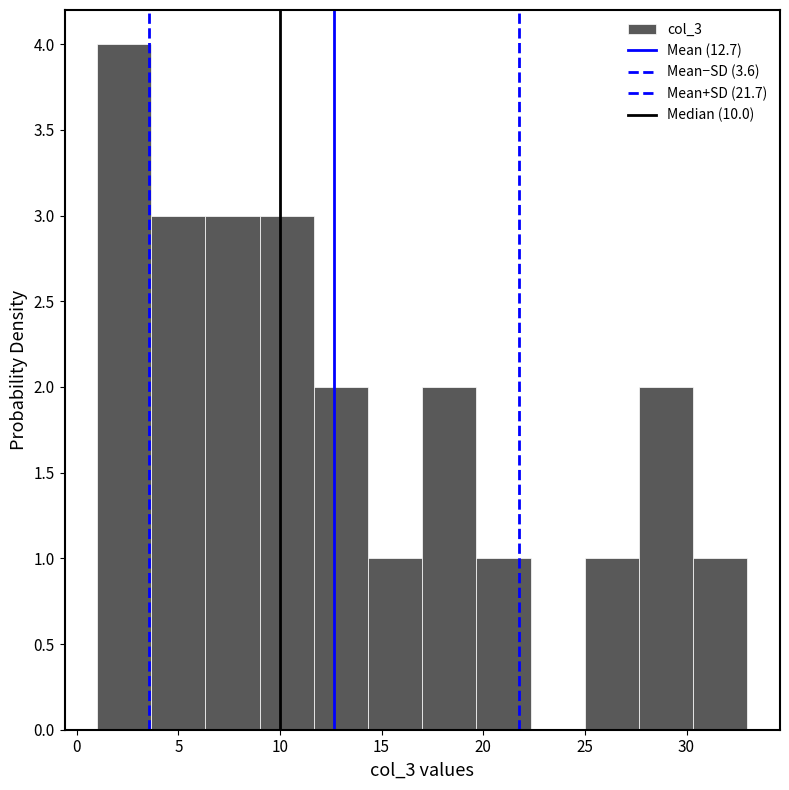

Reading left to right, transcribe this chart: for each bar, give the range it covers on the x-axis and its height. Neither the bar edges nor the heights are printed on the chart, so give them approximately, as read against the axes.

1.0 to 3.5: 4
3.5 to 6.5: 3
6.5 to 9.0: 3
9.0 to 11.5: 3
11.5 to 14.5: 2
14.5 to 17.0: 1
17.0 to 19.5: 2
19.5 to 22.5: 1
22.5 to 25.0: 0
25.0 to 27.5: 1
27.5 to 30.5: 2
30.5 to 33.0: 1